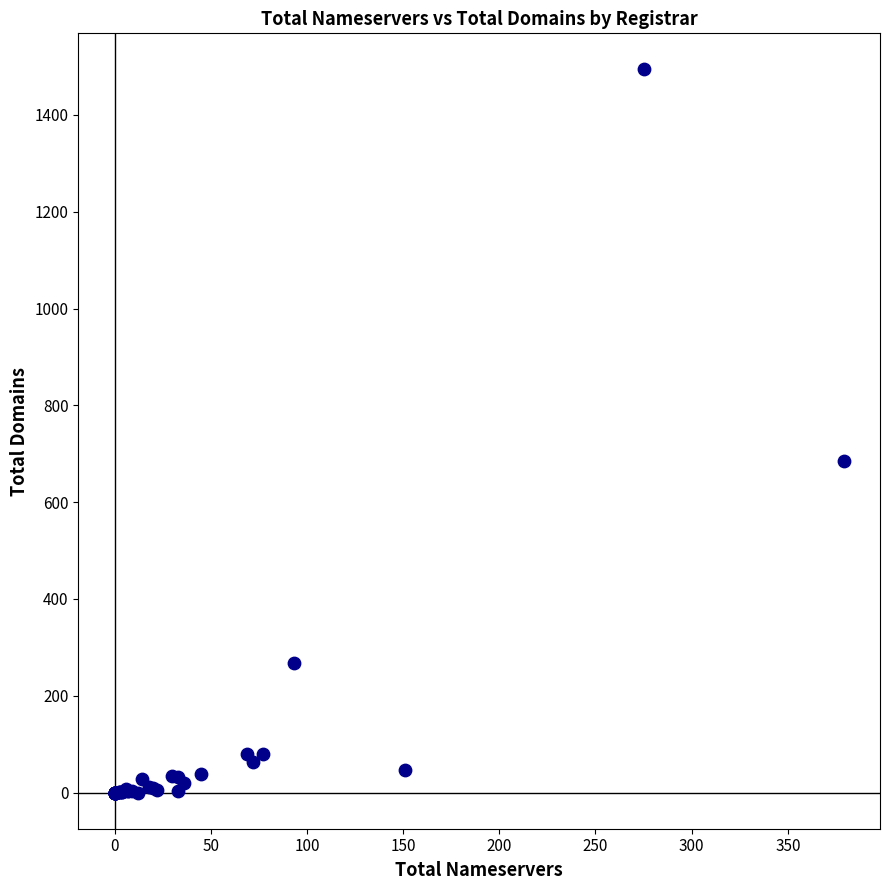

What Y value in the scatter plot is closest to 747?

685